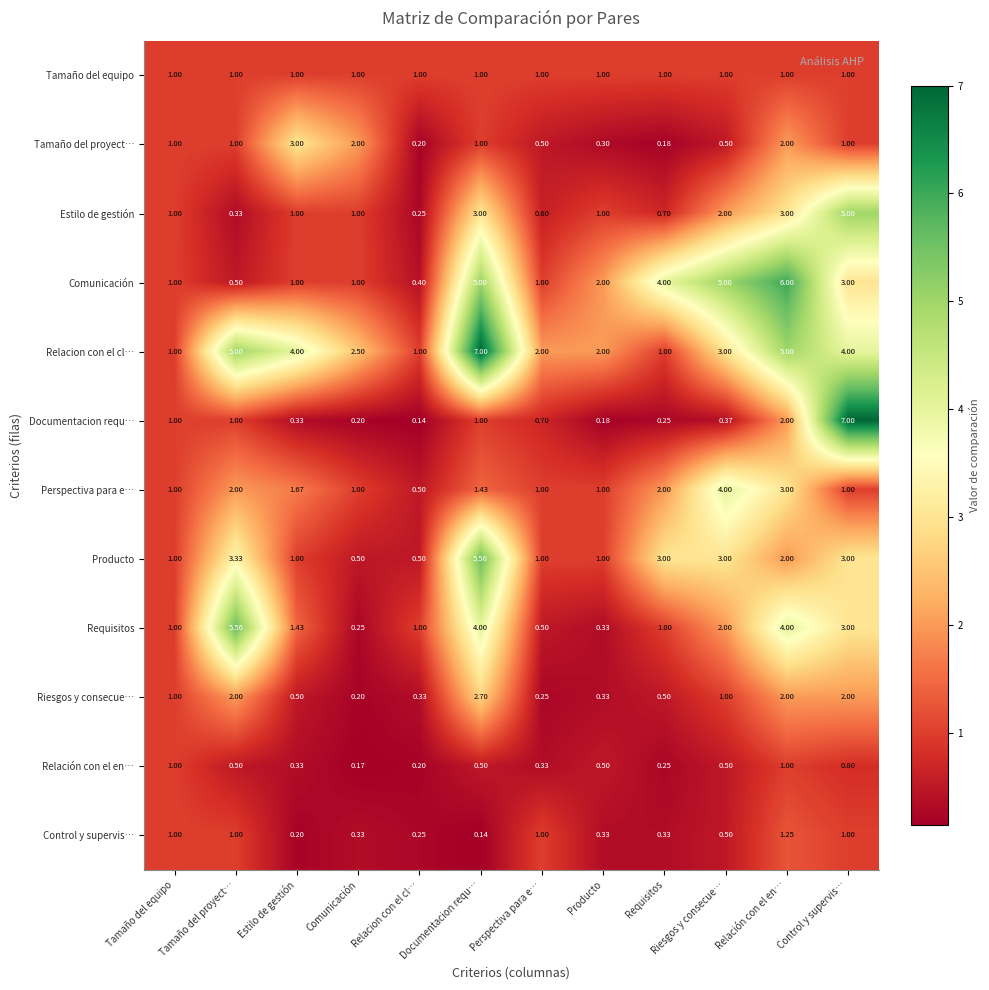

At which category is the sum across all series the highest?

Documentacion requ…